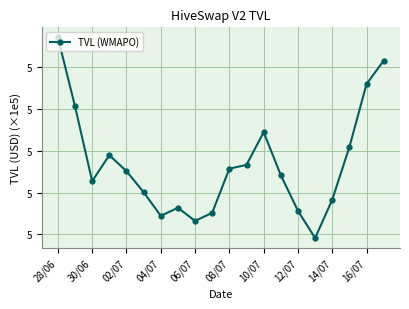

Reading left to right, what are all the values shown in this chart?

537115.7	520613.2	502727.6	508929.0	505116.7	500088.6	494418.8	496352.7	493202.1	495148.3	505712.8	506610.9	514442.9	504152.2	495620.3	489107.8	498296.8	510890.3	525974.2	531542.0